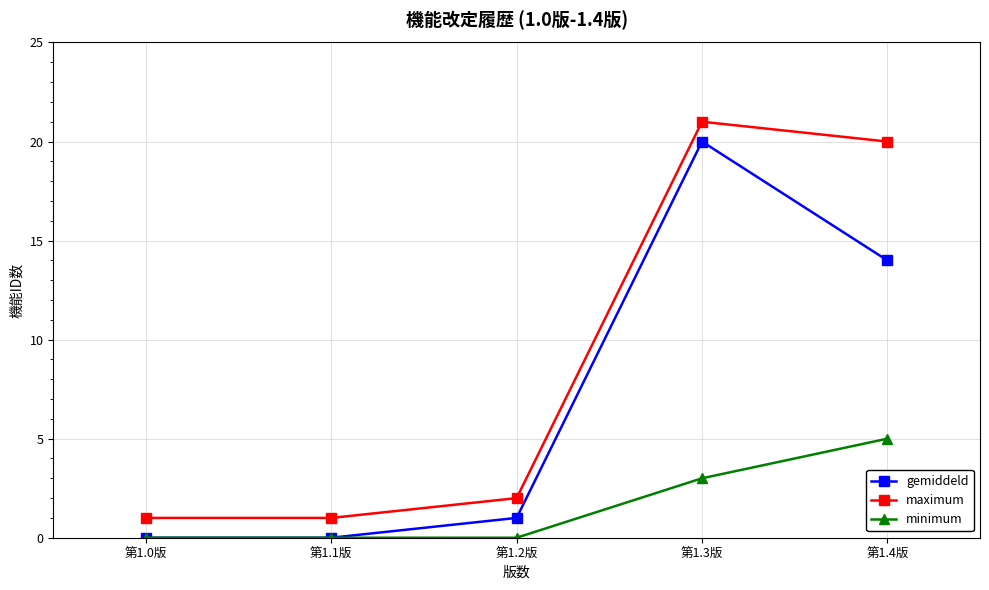

True or false: maximum and minimum intersect in this chart.

False